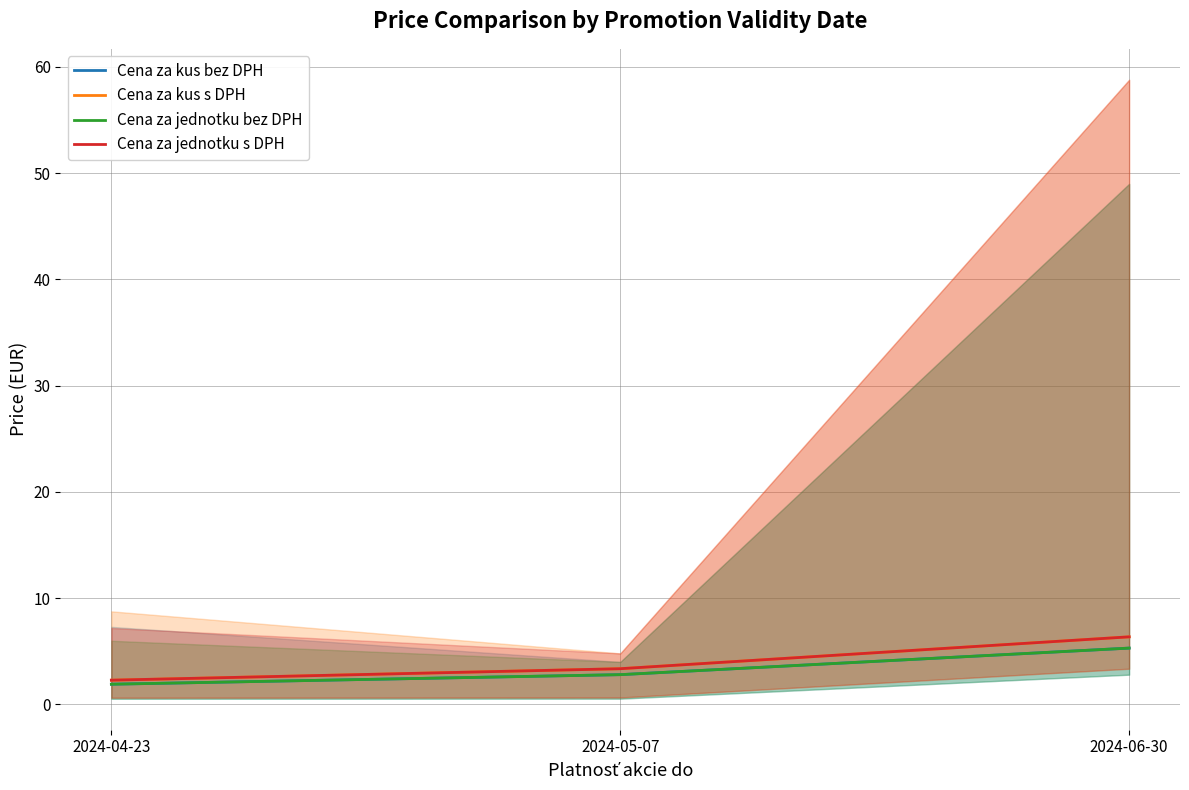

What is the sum of all Cena za jednotku s DPH values?

12.0